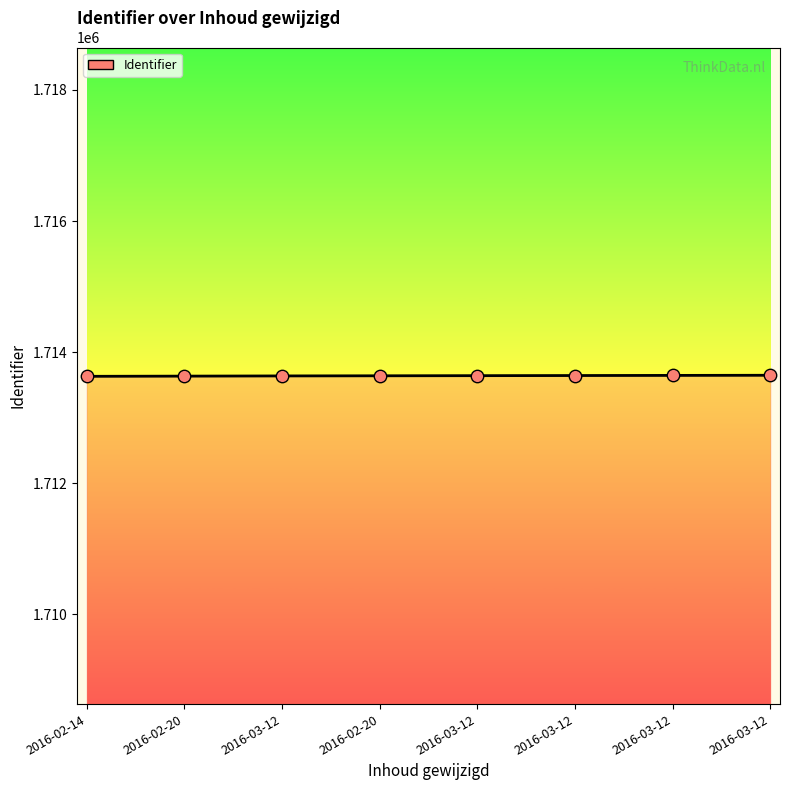

Approximately how many times larger is the value at 2016-03-12 compared to 2016-02-20?

1.0